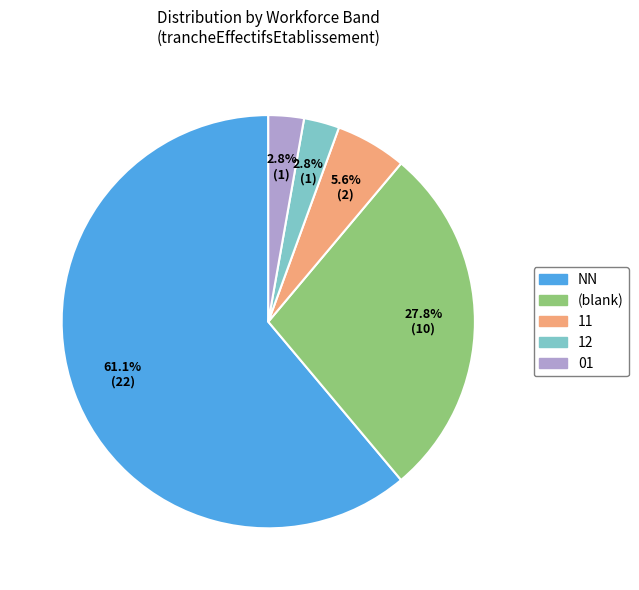

Does any single category account for the majority?

Yes